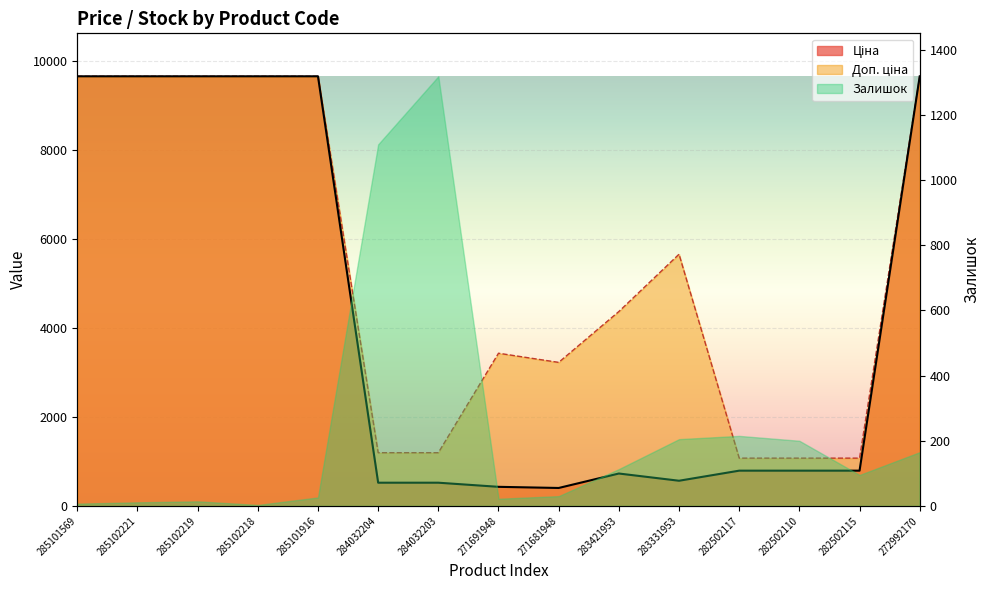

List the labels in order of Ціна value, largest first.

285101569, 285102221, 285102219, 285102218, 285101916, 272992170, 282502117, 282502110, 282502115, 283421953, 283331953, 284032204, 284032203, 271691948, 271681948